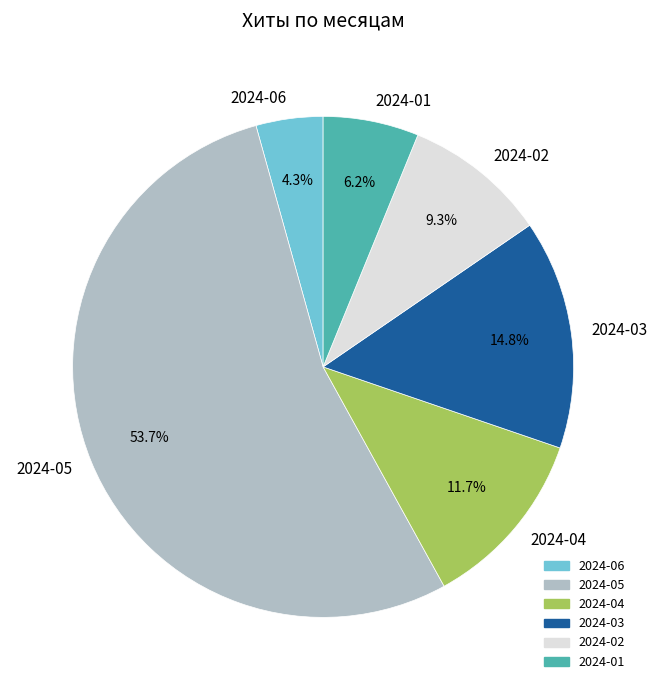

Between 2024-02 and 2024-03, which is larger?

2024-03